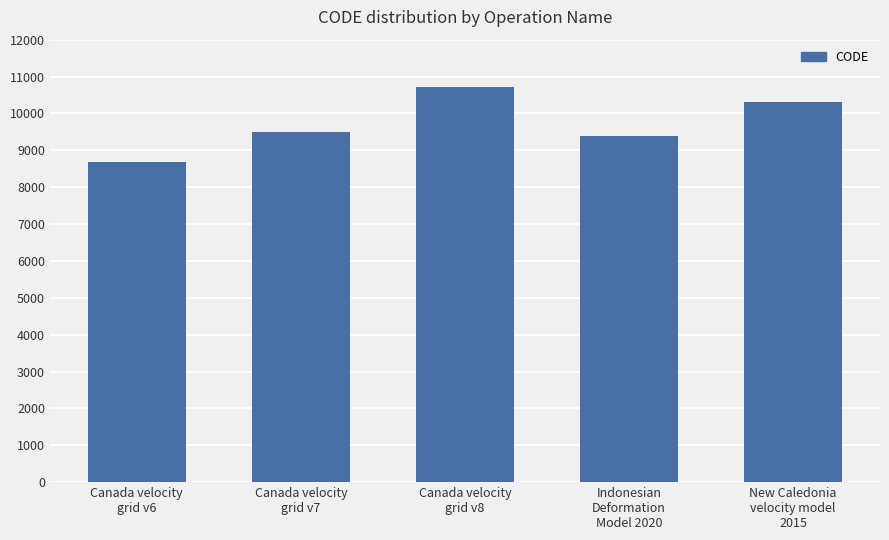

Is it true that the value at Canada velocity
grid v8 is 10707?

True